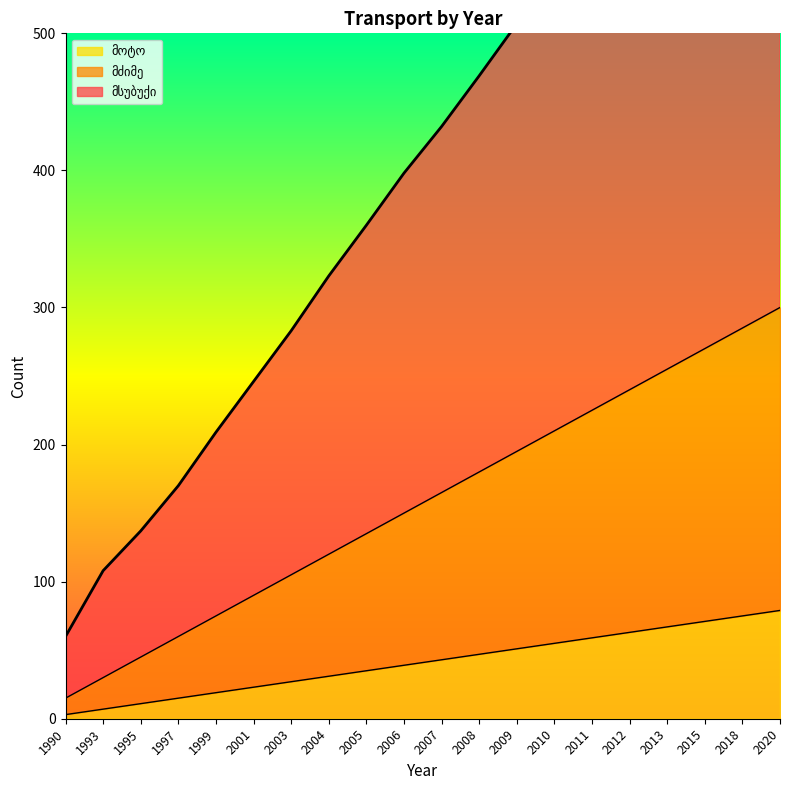

Does the chart display data point markers on the line(s)?

No